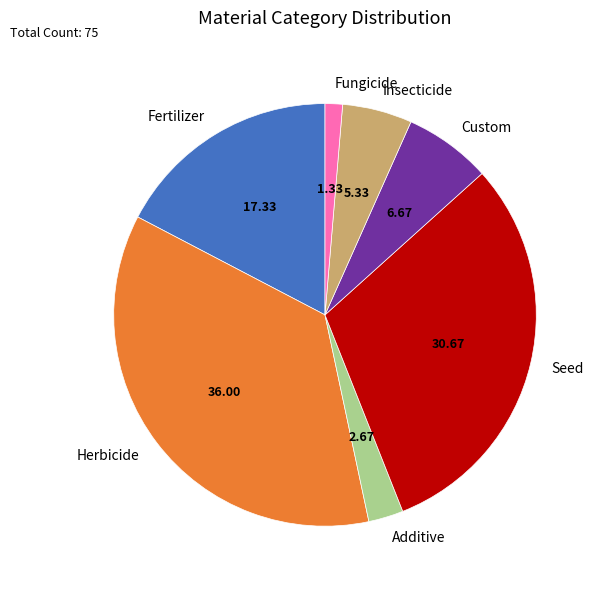

Count the number of slices in the pie.

7